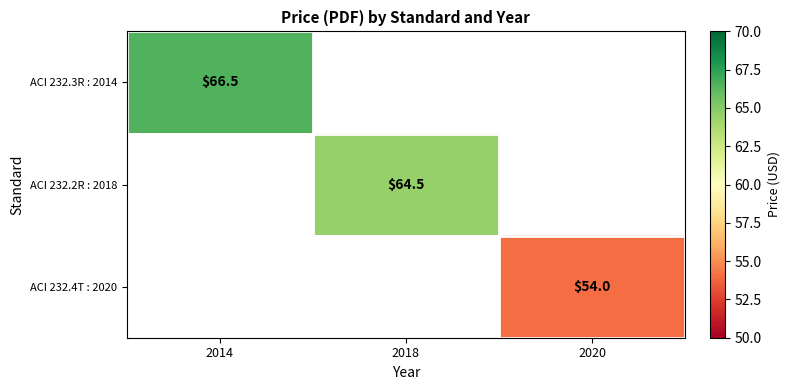

Is it true that ACI 232.3R : 2014 equals 66.5 at 2014?

True